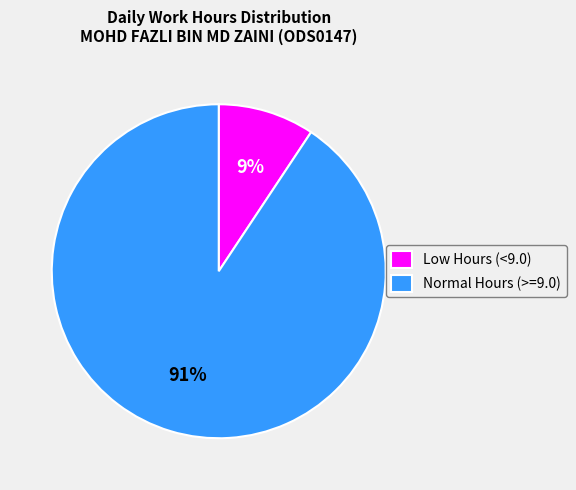

Is it true that Low Hours (<9.0) is 9% of the pie?

True